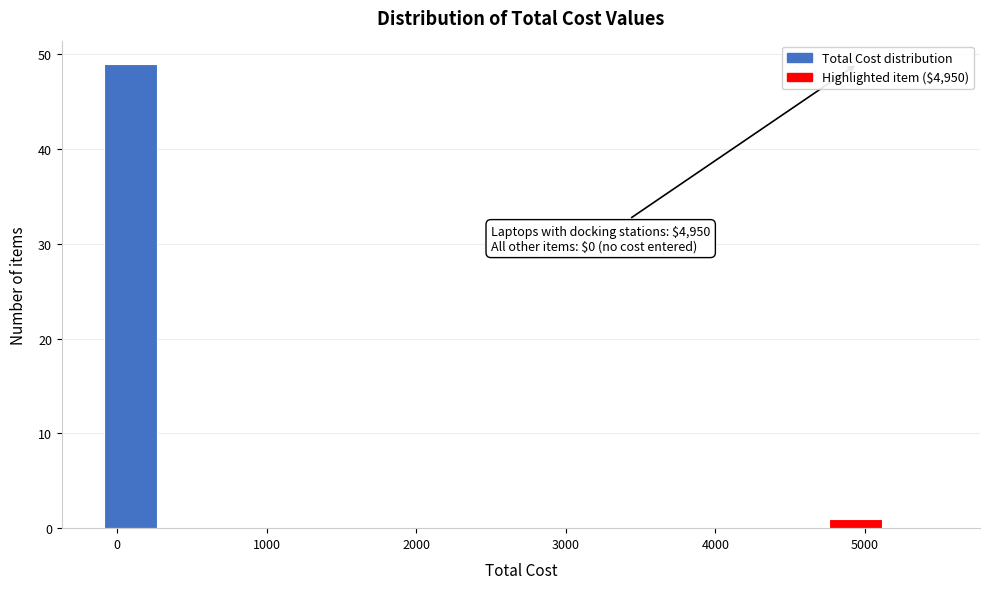

Read against the x-axis, roughly where is the centre of the tallest bar?

100